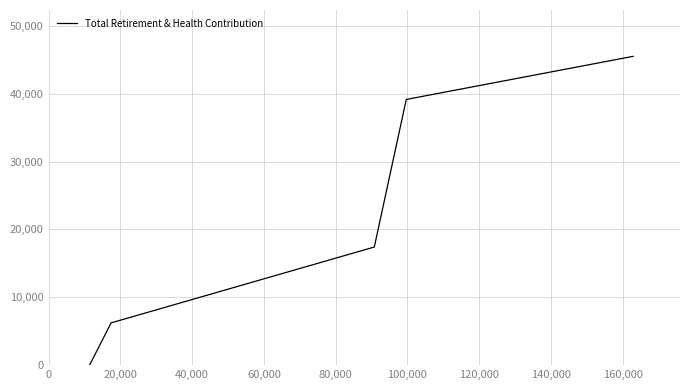

Is this an area chart (filled region under the line)?

No